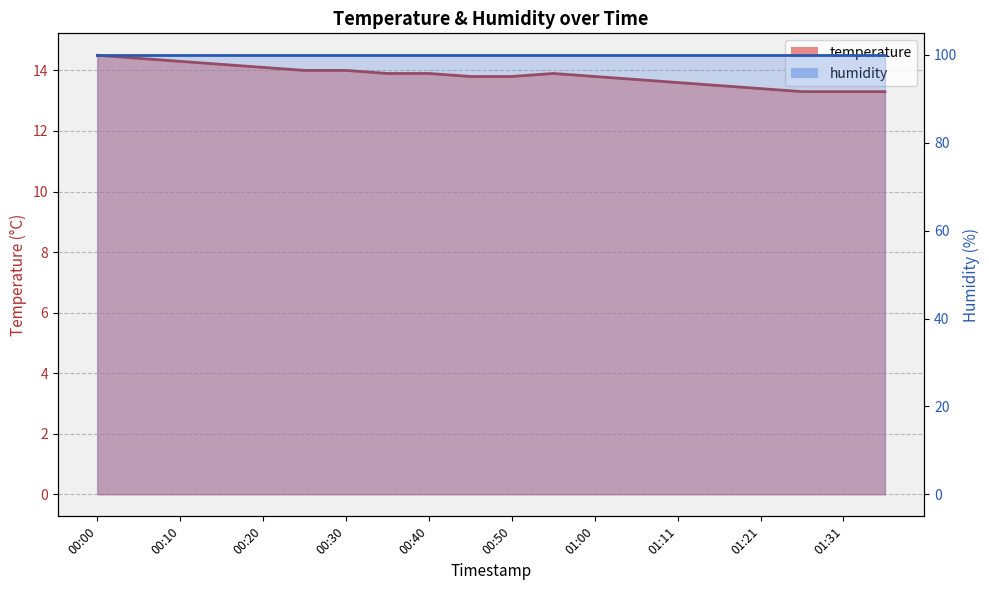

List the labels in order of value, largest first.

00:00, 00:05, 00:10, 00:15, 00:20, 00:25, 00:30, 00:35, 00:40, 00:55, 00:45, 00:50, 01:00, 01:06, 01:11, 01:16, 01:21, 01:26, 01:31, 01:36